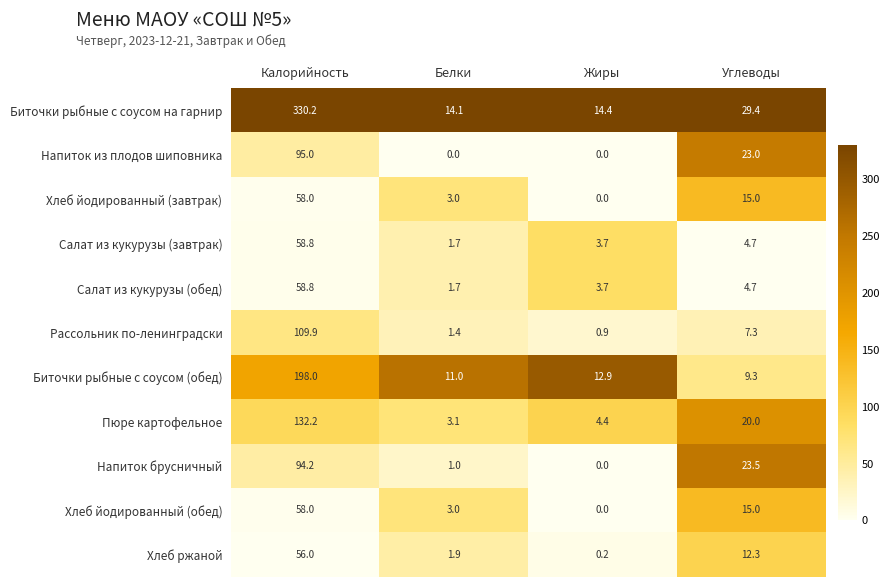

Which category has the lowest value in the Хлеб ржаной series?

Жиры